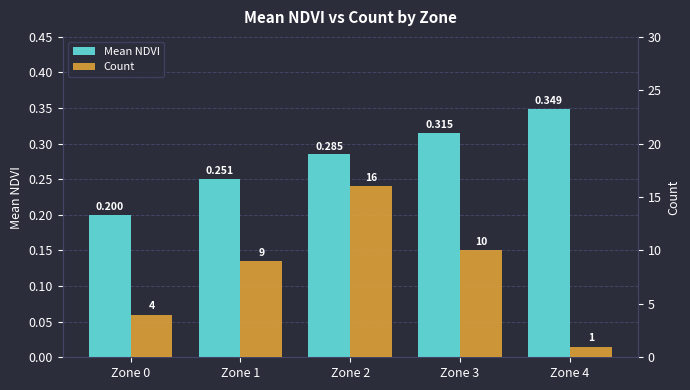

The value of Count at Zone 3 is 10.0. True or false?

True